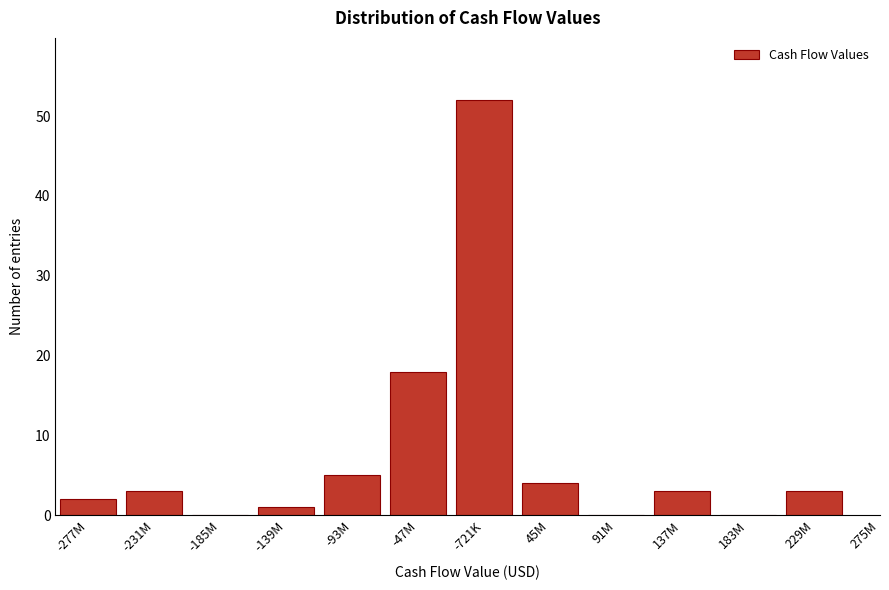

Reading right to left, what are all the values shown in this chart?

229M=3	183M=0	137M=3	91M=0	45M=4	-721K=52	-47M=18	-93M=5	-139M=1	-185M=0	-231M=3	-277M=2